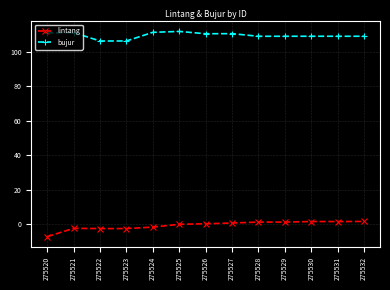

What is the approximate value of lintang at 275520?

-7.4